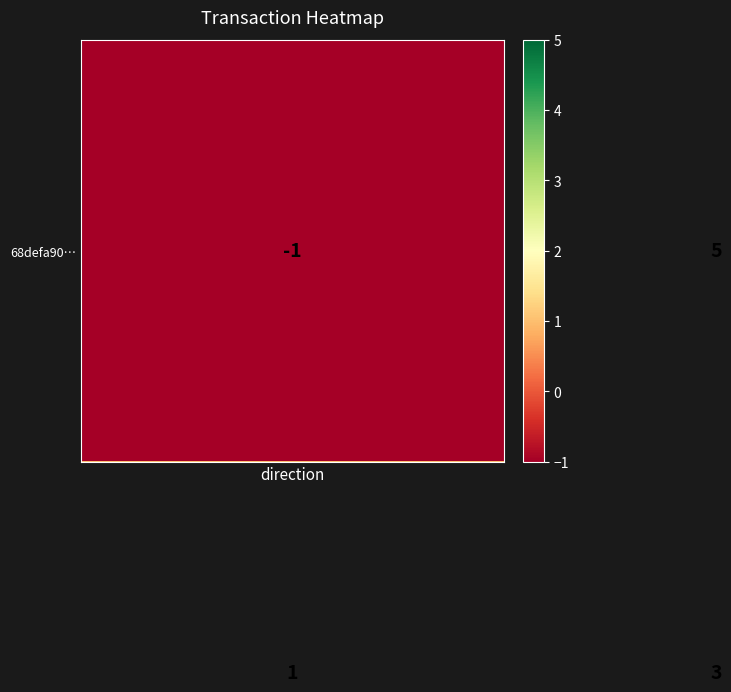

How many series are shown in this chart?

2